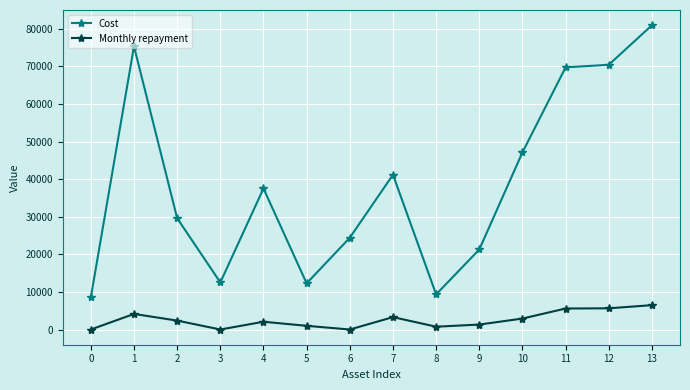

What is the spread (max minus min) of values at 13?

74492.1